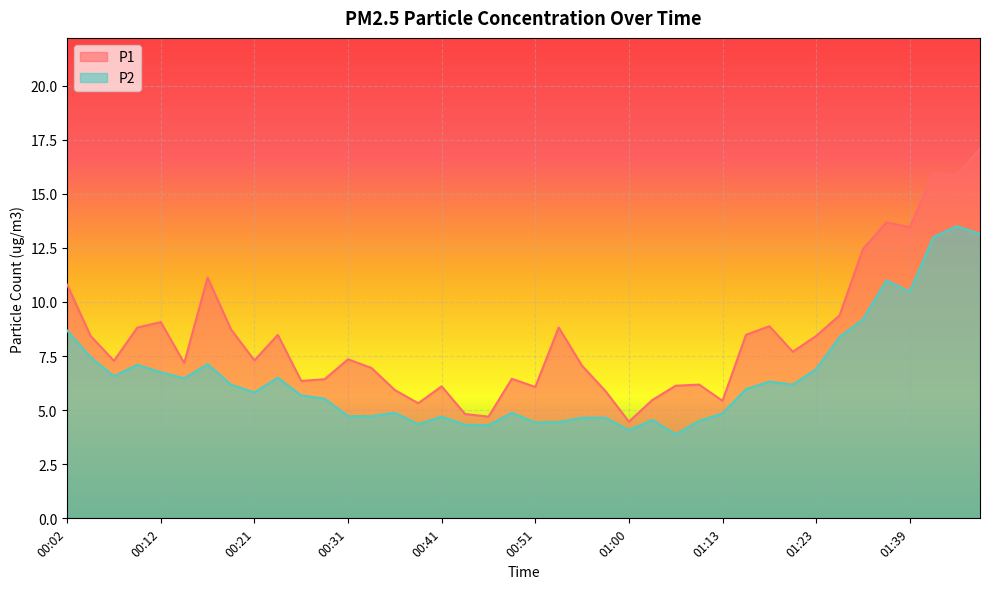

Rank the series by their maximum value, from highest to lowest.

P1, P2